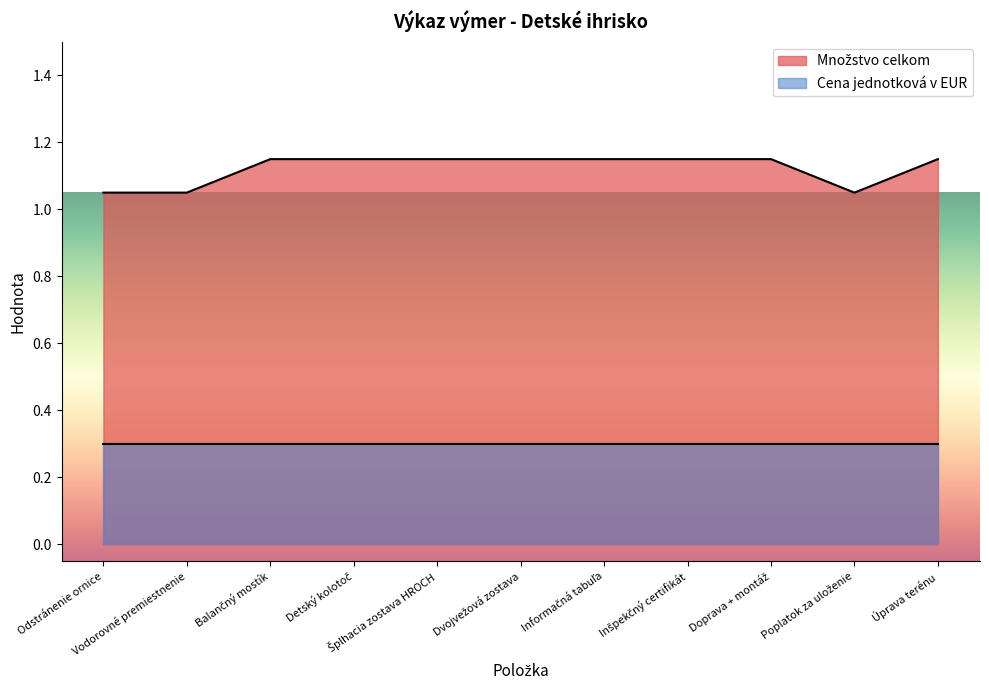

Reading left to right, what are all the values shown in this chart?

1.1	1.1	1.1	1.1	1.1	1.1	1.1	1.1	1.1	1.1	1.1